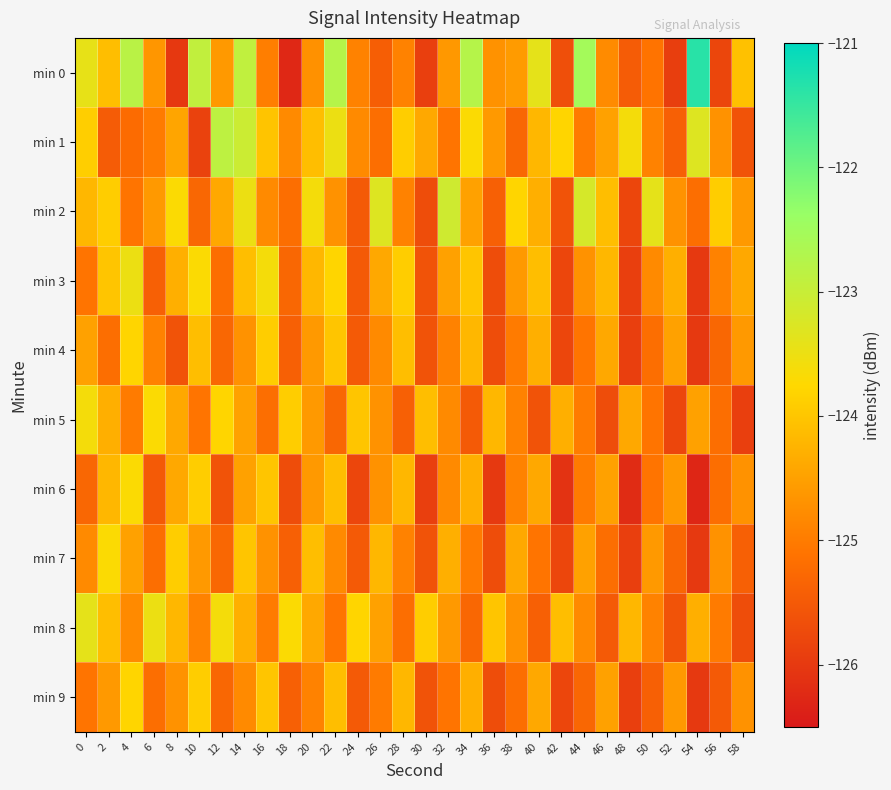

Between 8 and 38, which series saw the biggest shift?

min 0